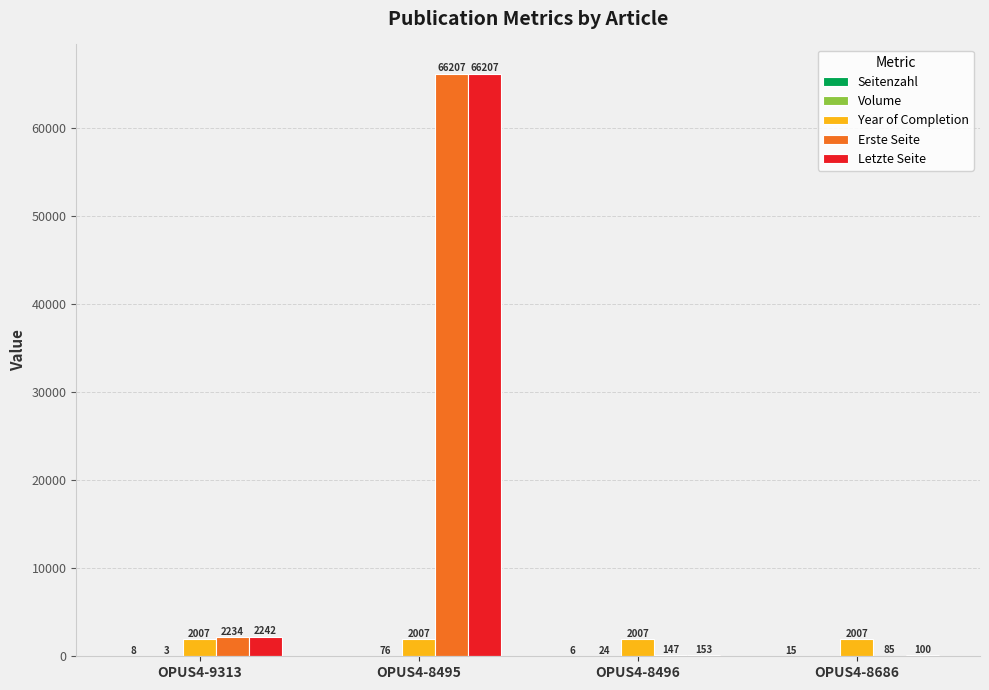

The value of Erste Seite at OPUS4-8496 is 147. True or false?

True